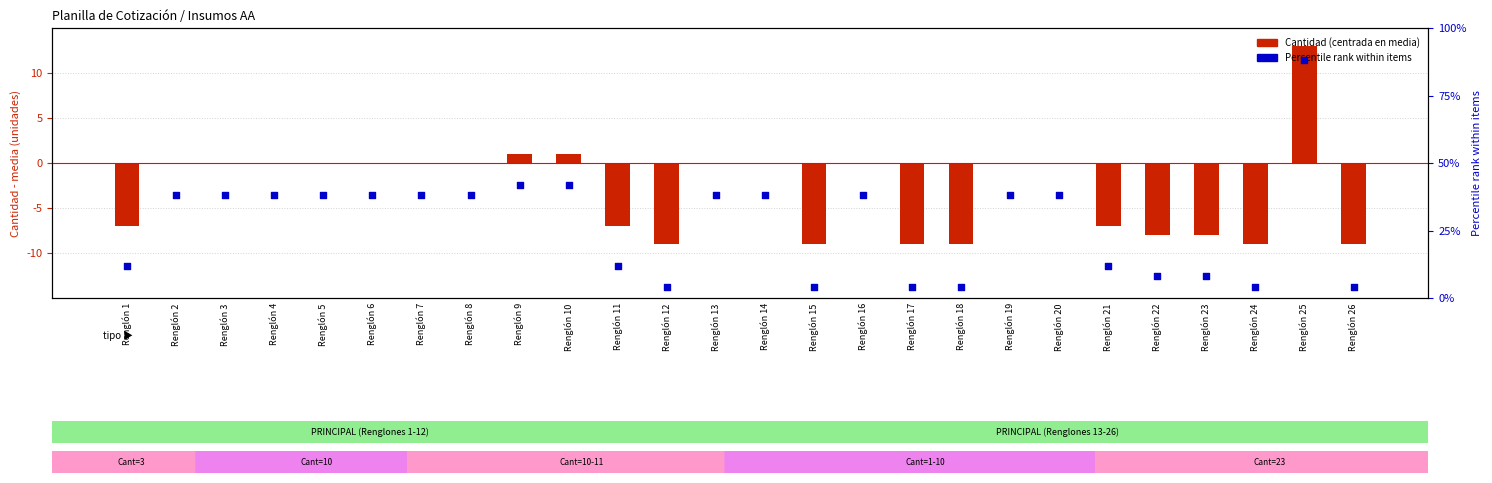

At how many categories does at least one series exceed 79?

1